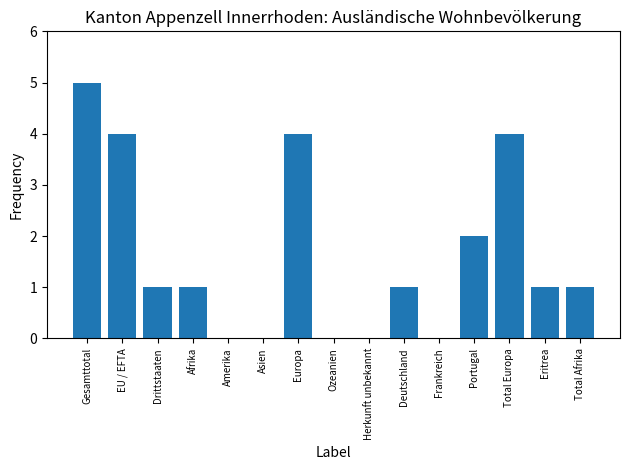

Is it true that the value at Frankreich is 3?

False